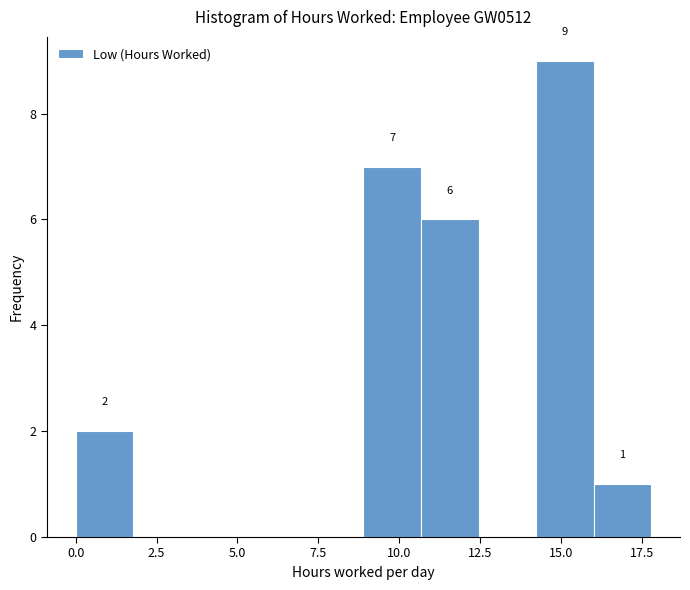

Read against the x-axis, roughly where is the centre of the tallest bar?

15.0